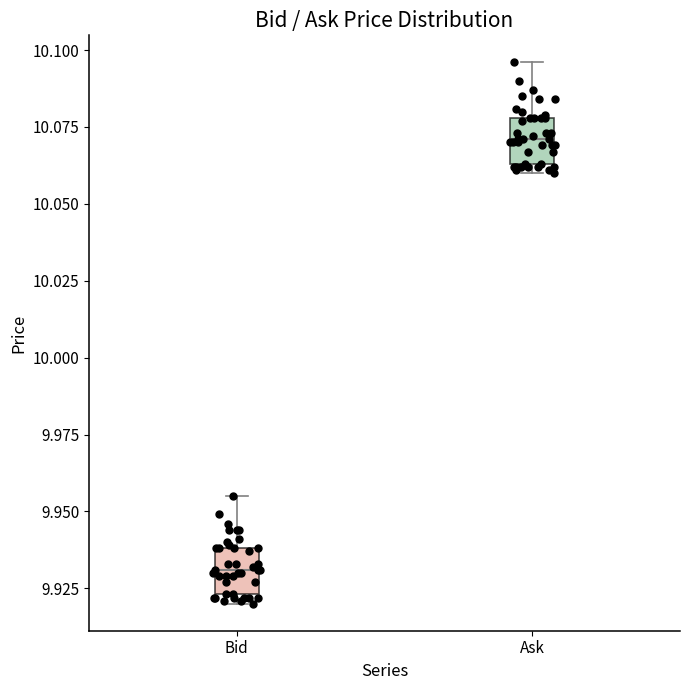

Where is the lower edge of the box for Bid on the y-axis? The values are not printed on the chart, so give them approximately, as read against the axis.

9.925